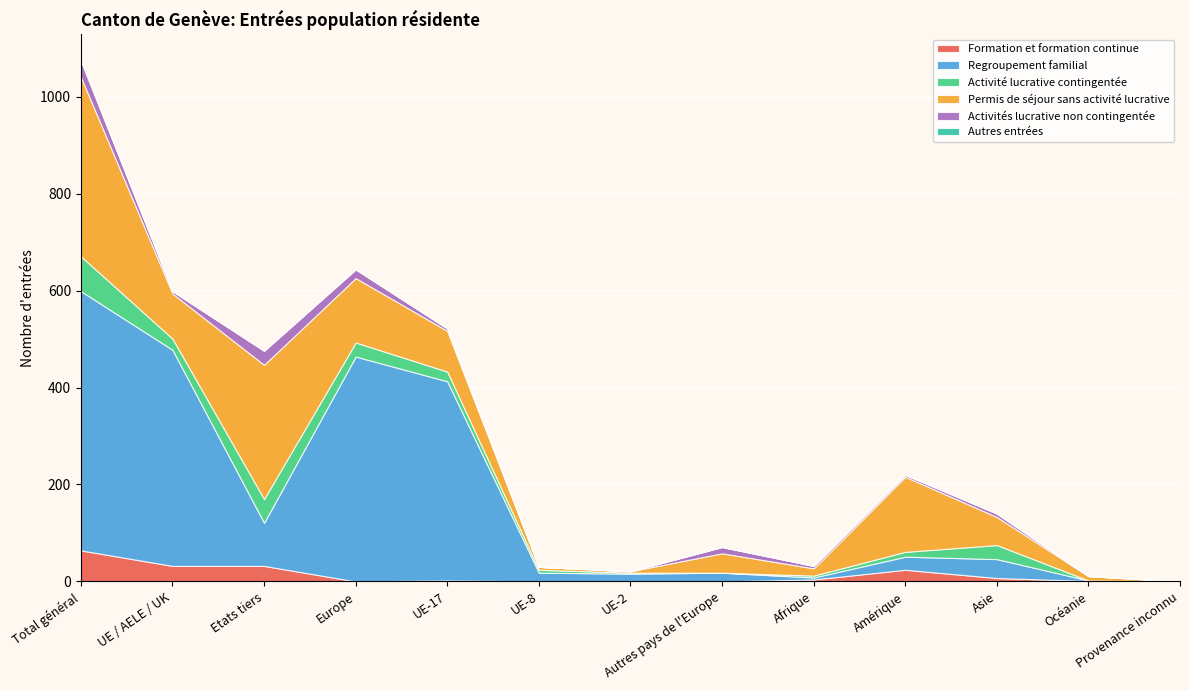

Reading left to right, what are all the values shown in this chart?

Formation et formation continue: 64	32	32	0	2	0	0	0	4	24	7	1	0
Regroupement familial: 535	446	89	464	411	18	16	18	4	27	39	1	0
Activité lucrative contingentée: 72	23	49	29	20	6	2	0	4	10	29	0	0
Permis de séjour sans activité lucrative: 370	93	277	133	84	6	3	40	15	155	58	9	0
Activités lucrative non contingentée: 34	5	29	18	5	0	0	13	5	4	7	0	0
Autres entrées: 0	0	0	0	0	0	0	0	0	0	0	0	0